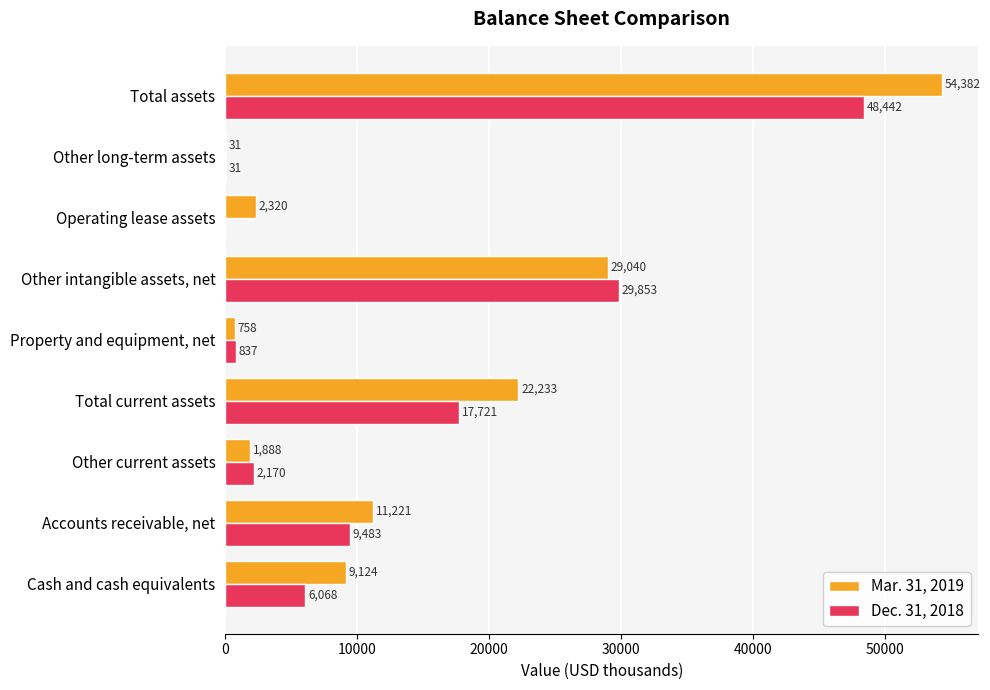

What is the sum of all Mar. 31, 2019 values?

130997